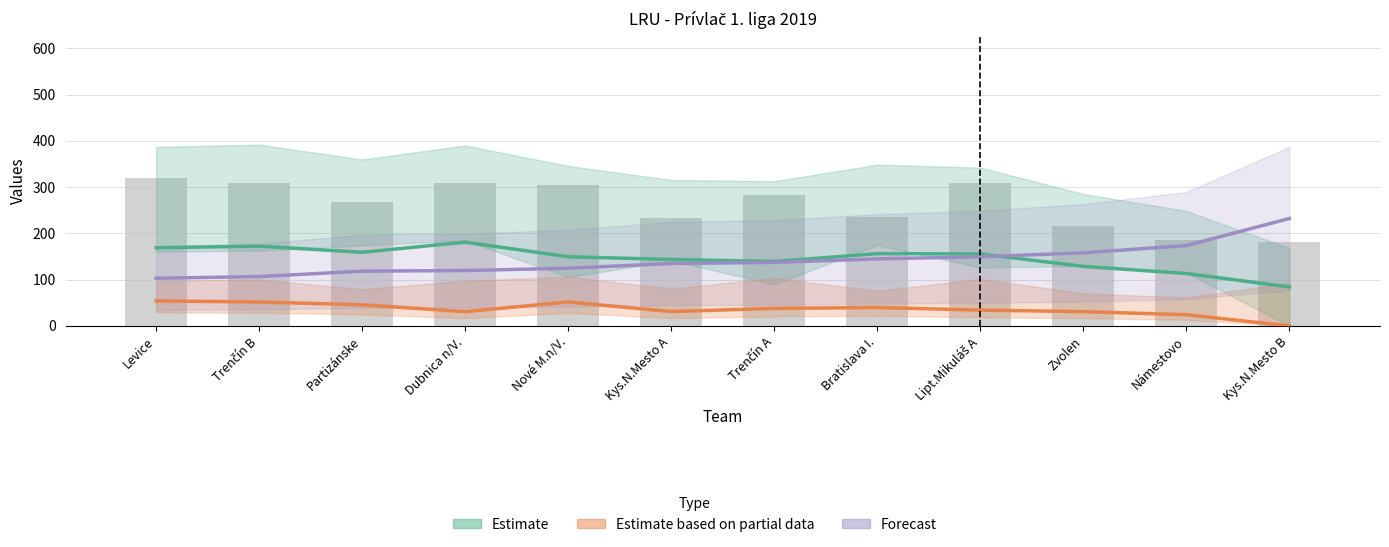

The Estimate based on partial data (počet bodov R3) series shows 45.6 at Zvolen. True or false?

False